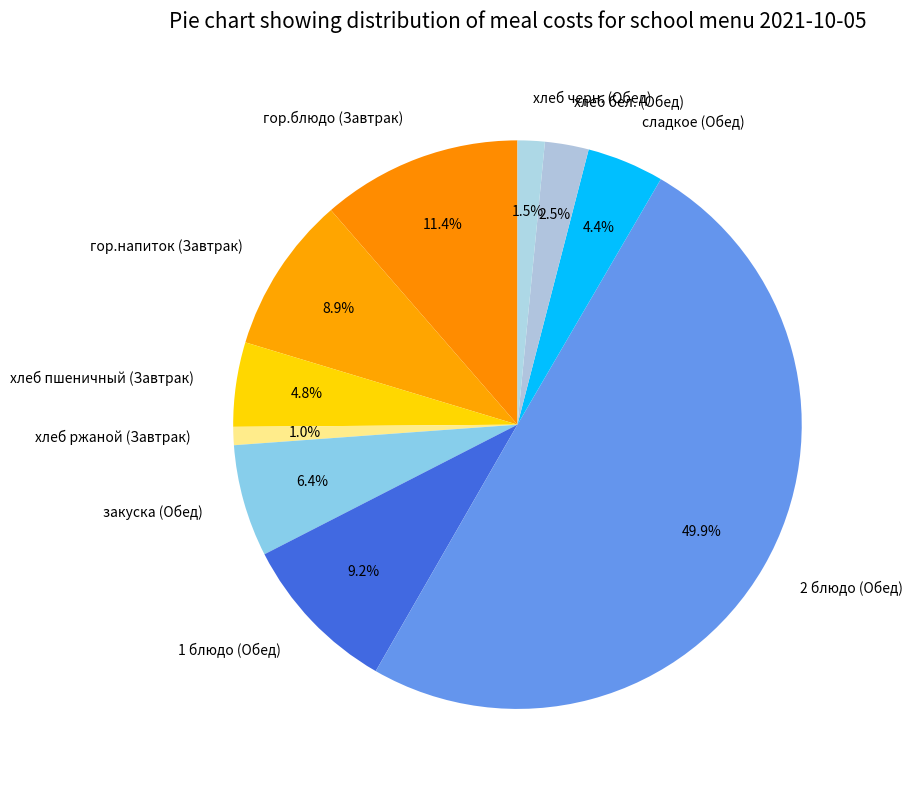

What is the total percentage of хлеб бел. (Обед) and сладкое (Обед)?

6.9%